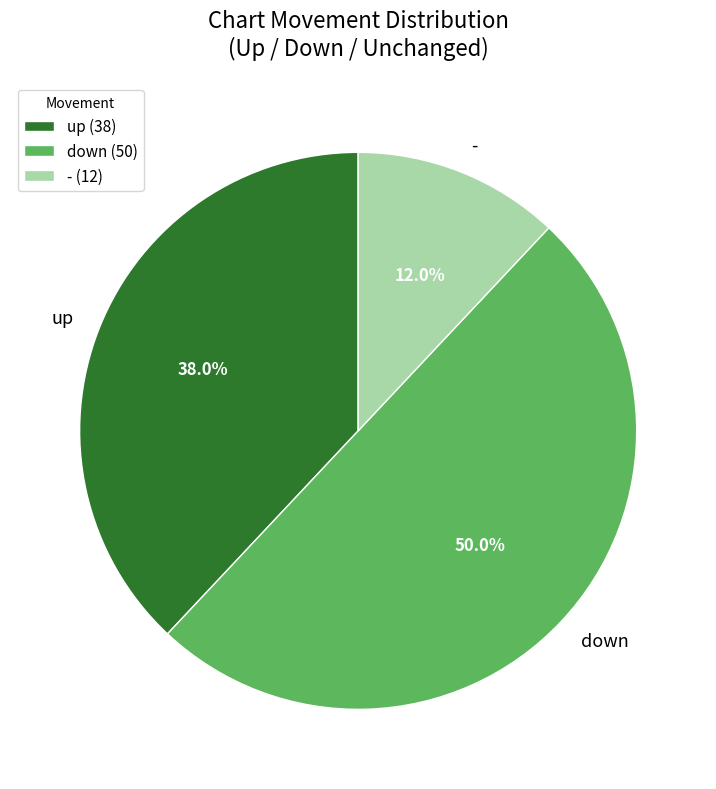

Count the number of slices in the pie.

3